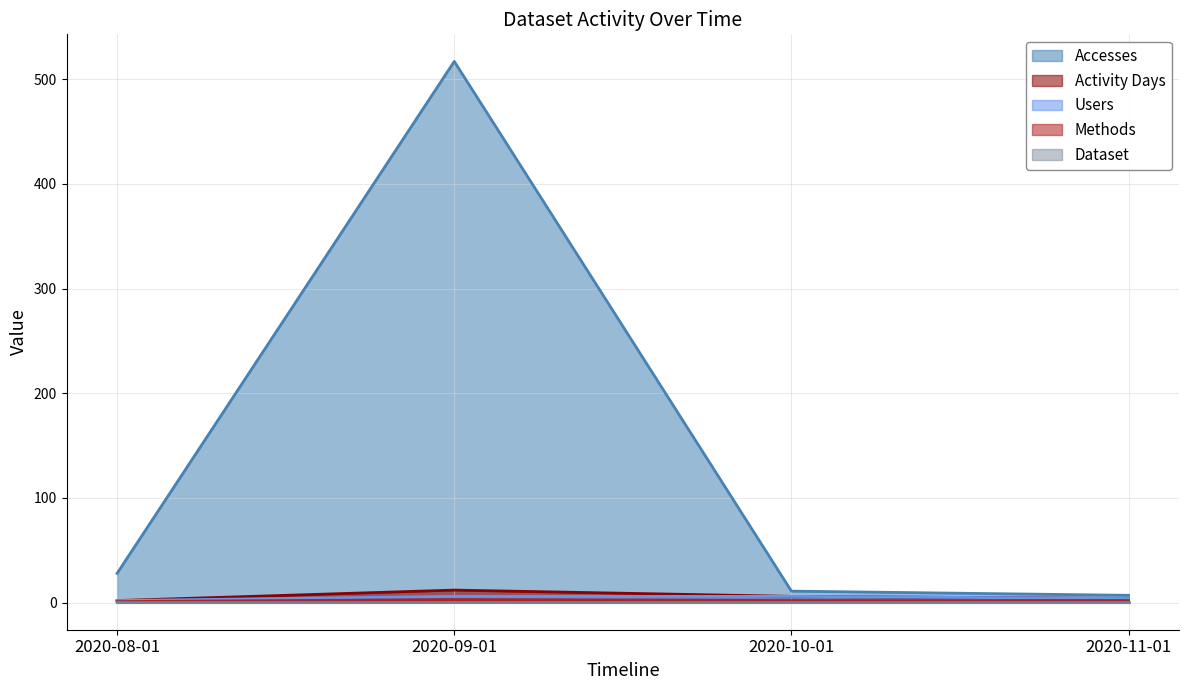

At which category is the sum across all series the highest?

2020-09-01